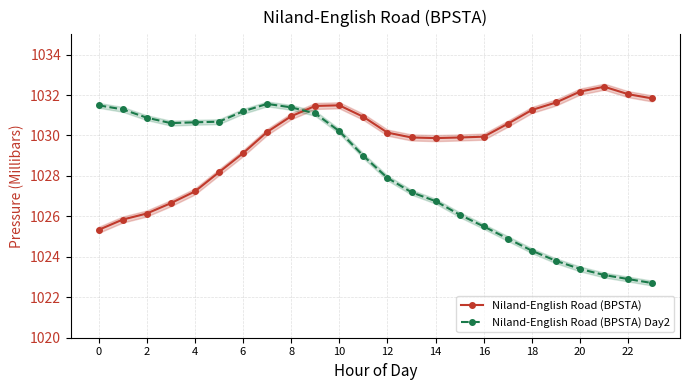

Reading left to right, what are all the values shown in this chart?

Niland-English Road (BPSTA): 1025.3	1025.8	1026.1	1026.7	1027.2	1028.2	1029.1	1030.2	1031.0	1031.5	1031.5	1030.9	1030.1	1029.9	1029.9	1029.9	1029.9	1030.6	1031.3	1031.6	1032.2	1032.4	1032.0	1031.8
Niland-English Road (BPSTA) Day2: 1031.5	1031.3	1030.9	1030.6	1030.7	1030.7	1031.2	1031.6	1031.4	1031.1	1030.2	1029.0	1027.9	1027.2	1026.8	1026.1	1025.5	1024.9	1024.3	1023.8	1023.4	1023.1	1022.9	1022.7